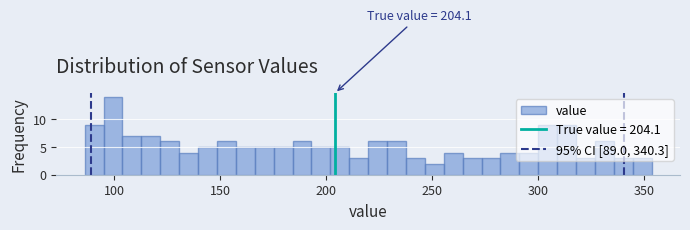

Read against the x-axis, roughly where is the centre of the tallest bar?

100